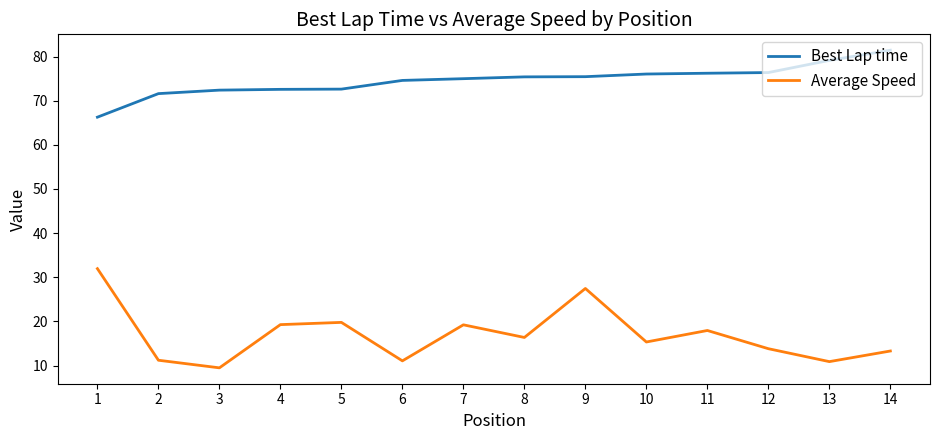

What is the total value across all series at 6?

85.7